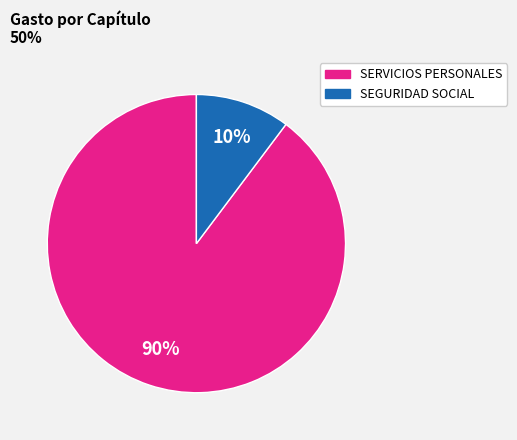

To the nearest percent, what is the average slice percentage?

50%